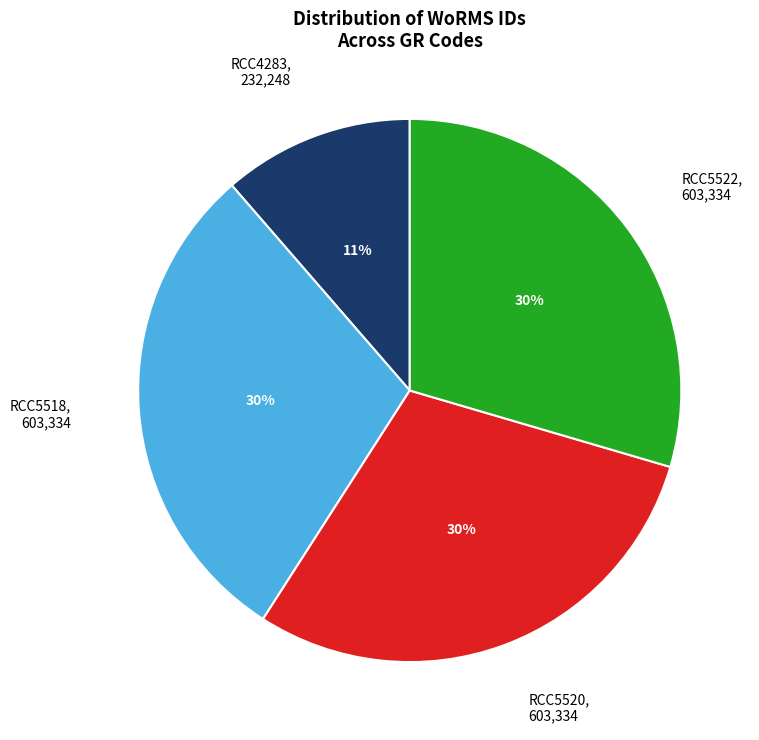

Is there any slice that represents more than half of the pie?

No